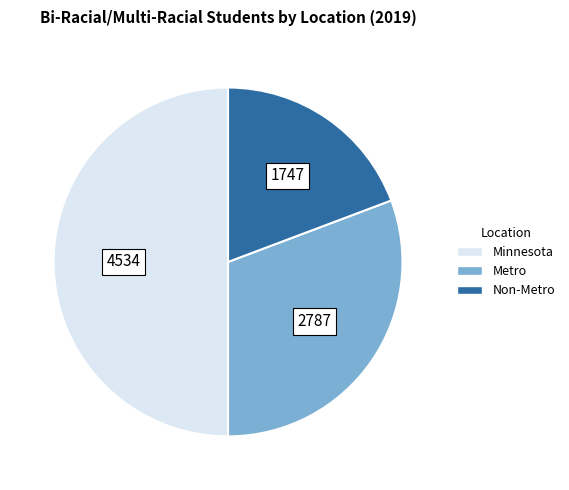

Does Metro represent more than half of the total?

No